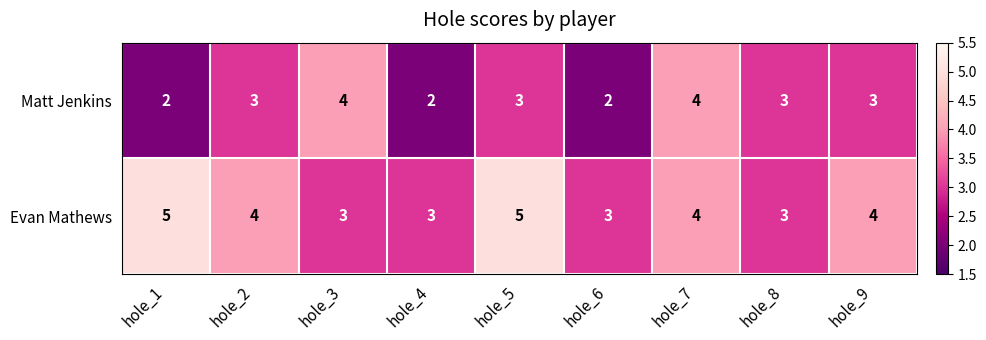

True or false: Evan Mathews has a value of 5 at hole_1.

True